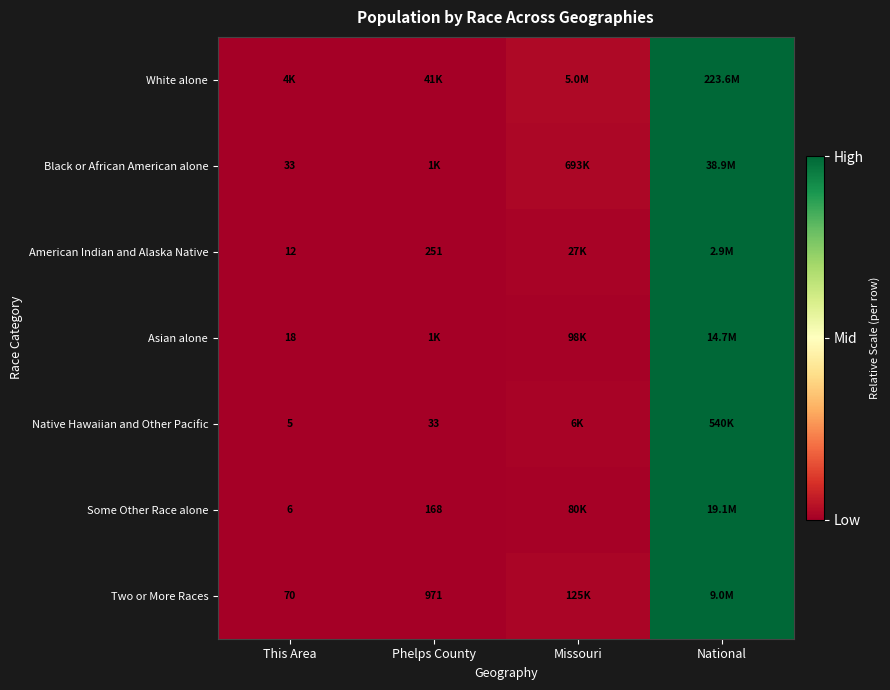

At which category is the sum across all series the highest?

National